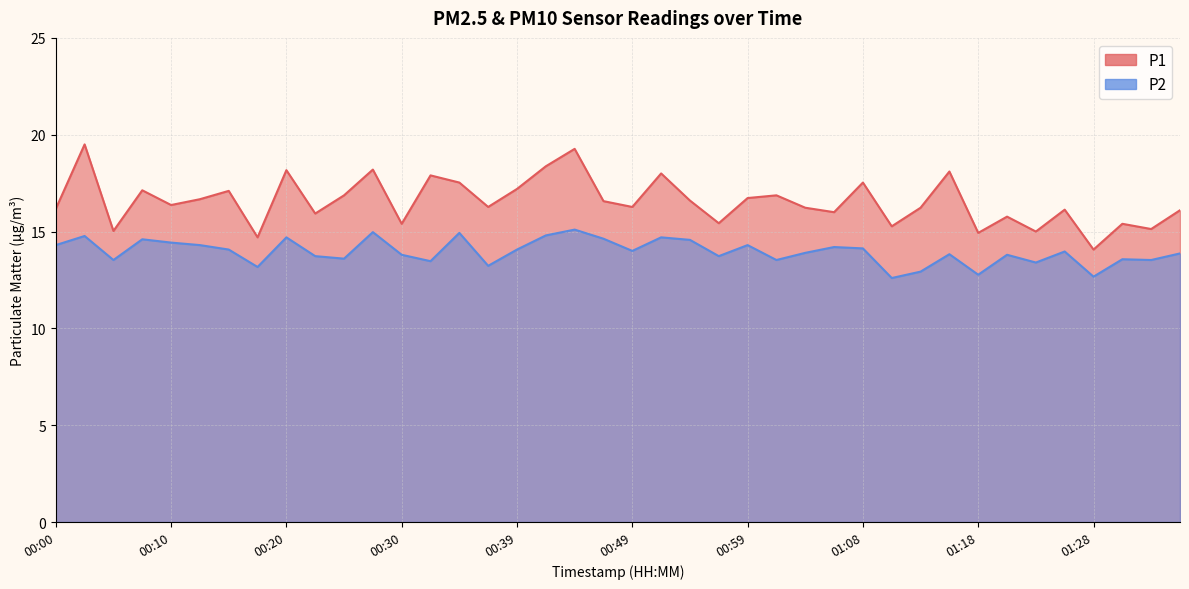

At how many categories does at least one series exceed 16?

27